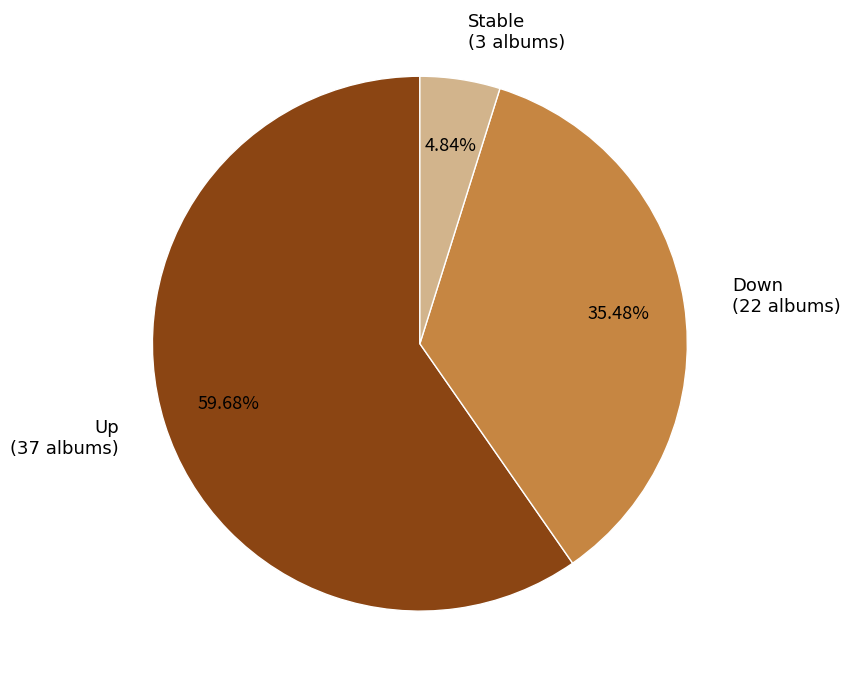

Is there a majority slice in this chart?

Yes